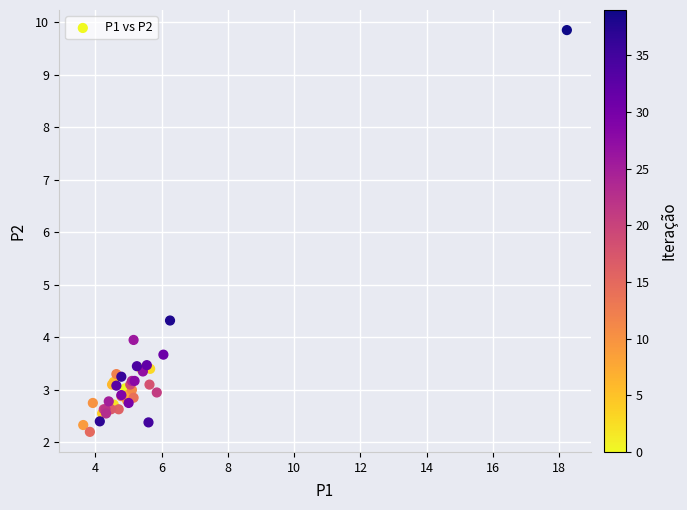

What Y value in the scatter plot is closest to 6?

4.3